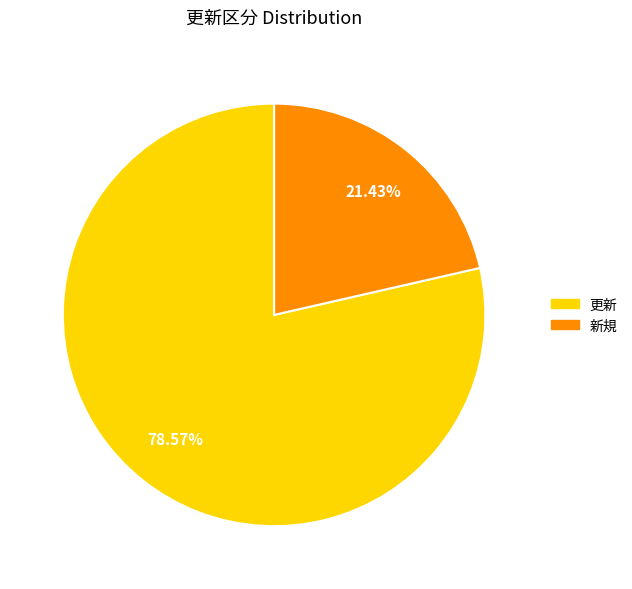

Between 新規 and 更新, which is larger?

更新